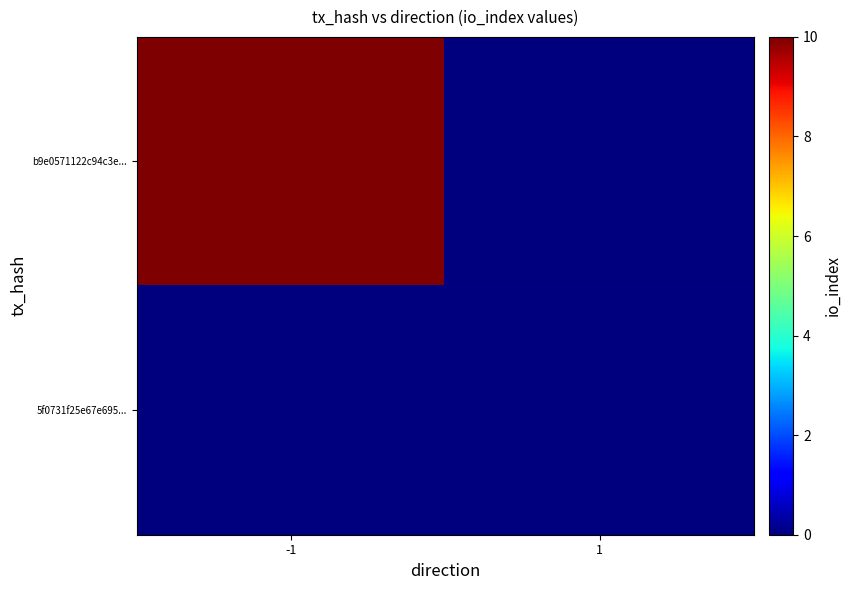

Rank the series by their average value, from highest to lowest.

b9e0571122c94c3e..., 5f0731f25e67e695...